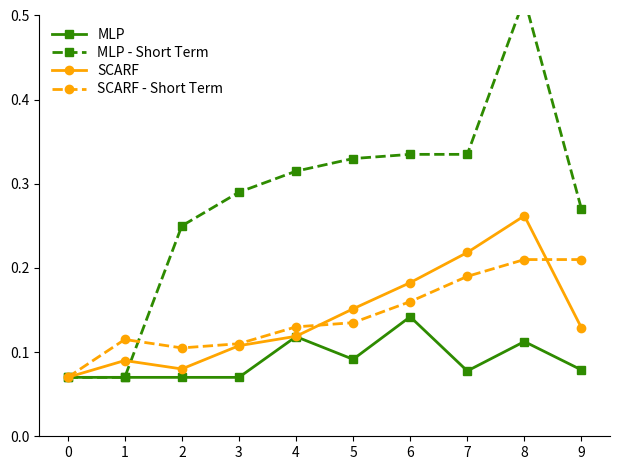

Reading left to right, transcribe all the data shown in this chart.

MLP: 0.1	0.1	0.1	0.1	0.1	0.1	0.1	0.1	0.1	0.1
MLP - Short Term: 0.1	0.1	0.2	0.3	0.3	0.3	0.3	0.3	0.5	0.3
SCARF: 0.1	0.1	0.1	0.1	0.1	0.2	0.2	0.2	0.3	0.1
SCARF - Short Term: 0.1	0.1	0.1	0.1	0.1	0.1	0.2	0.2	0.2	0.2